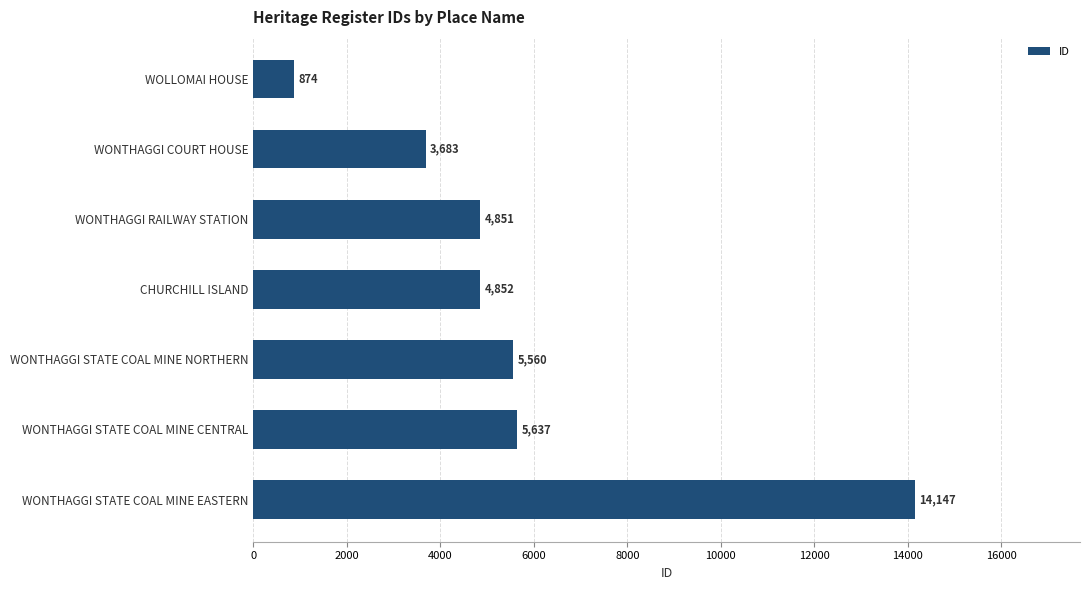

Reading top to bottom, what are all the values shown in this chart?

WOLLOMAI HOUSE=874	WONTHAGGI COURT HOUSE=3683	WONTHAGGI RAILWAY STATION=4851	CHURCHILL ISLAND=4852	WONTHAGGI STATE COAL MINE NORTHERN=5560	WONTHAGGI STATE COAL MINE CENTRAL=5637	WONTHAGGI STATE COAL MINE EASTERN=14147